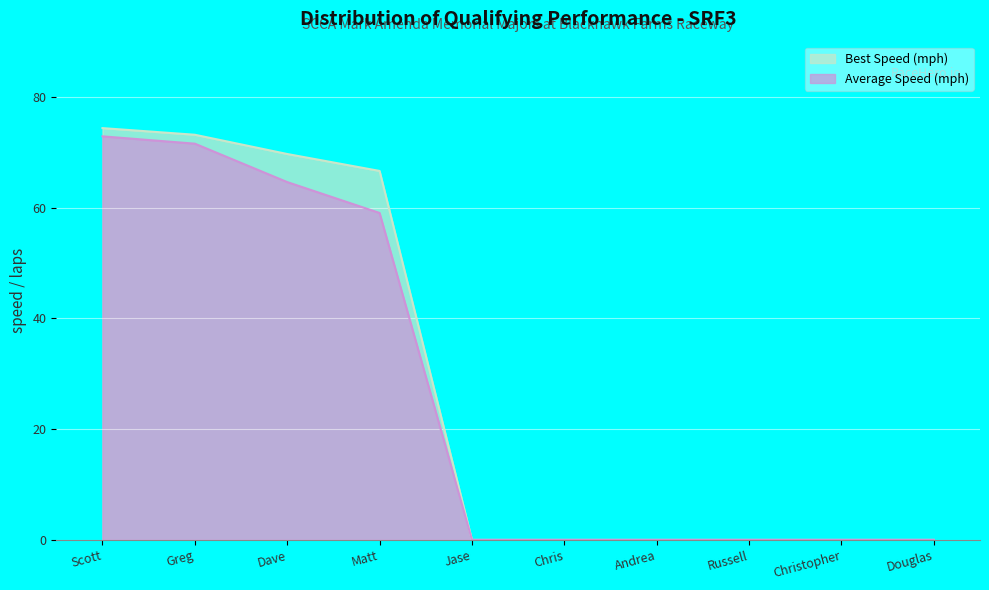

What are all the series names shown in the legend?

Best Speed (mph), Average Speed (mph)